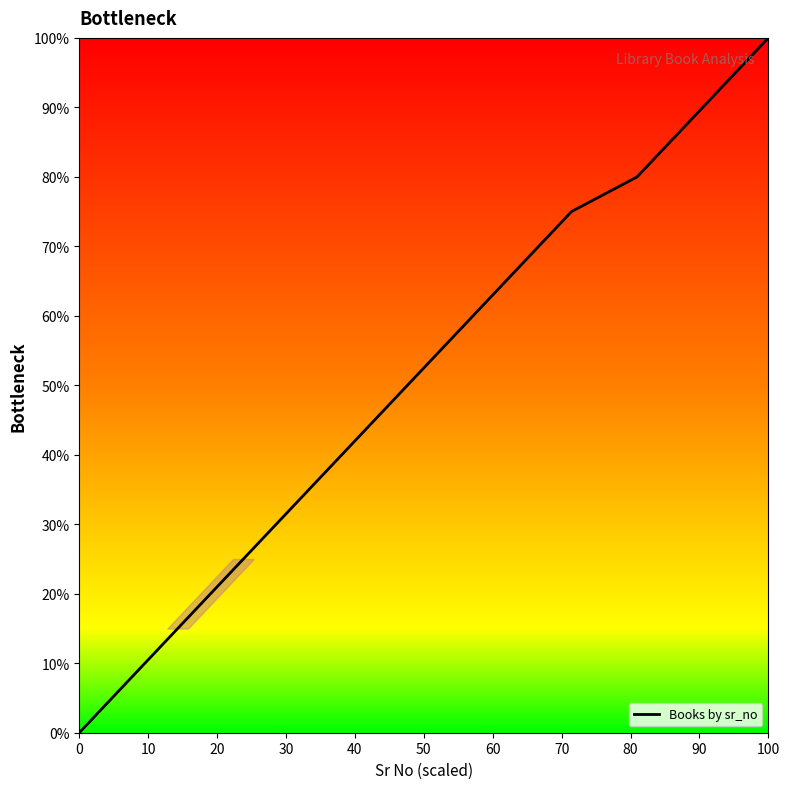

Count the number of data series in this chart.

1